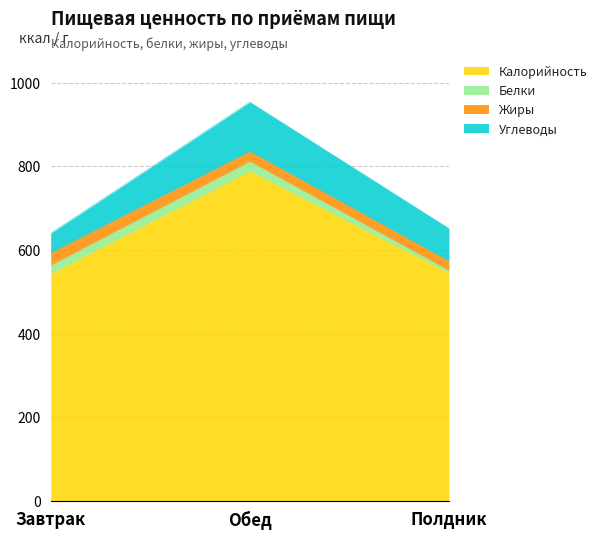

The Углеводы series shows 78.3 at Полдник. True or false?

True